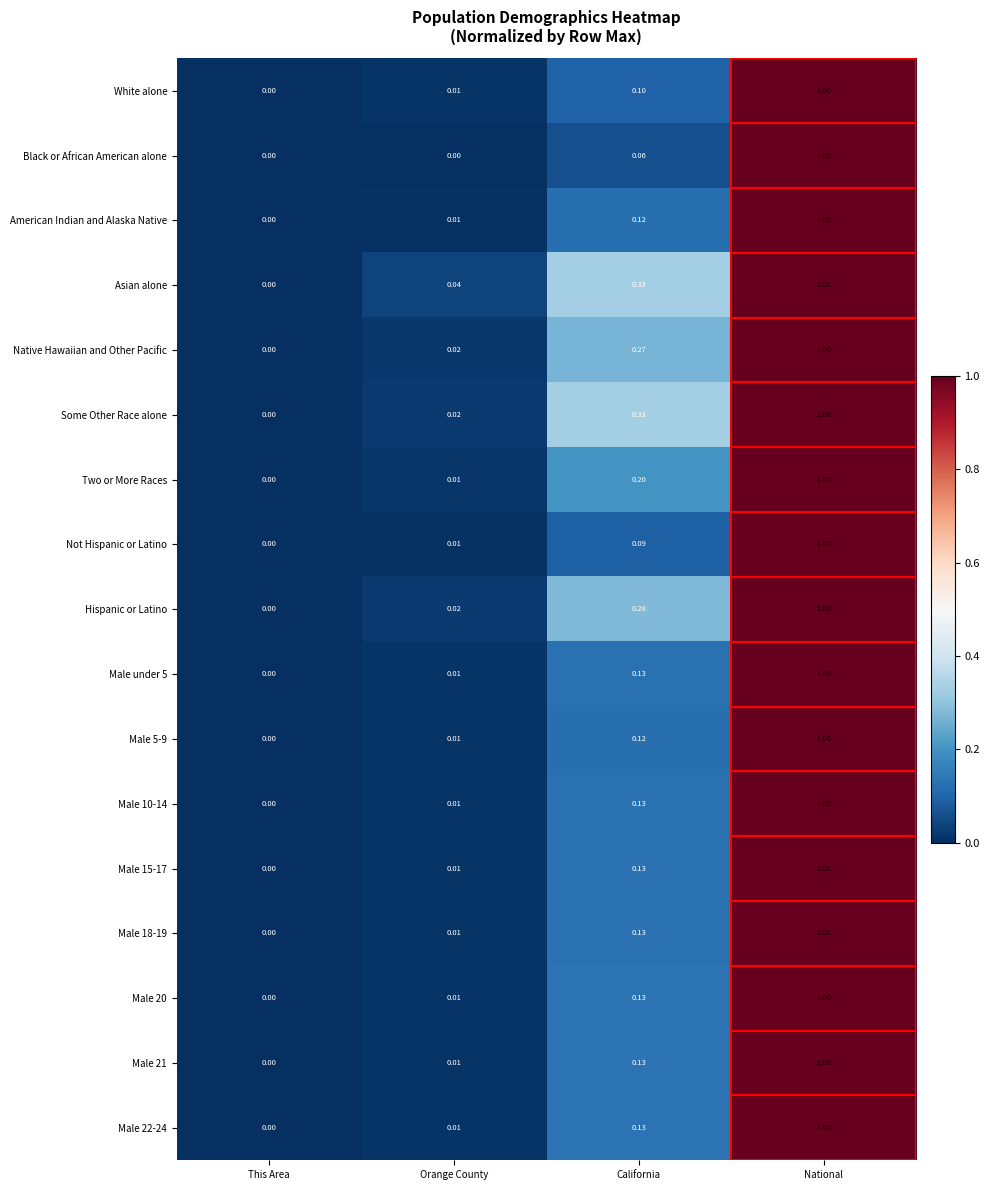

Where is Male 15-17 nearest to the value 0?

This Area